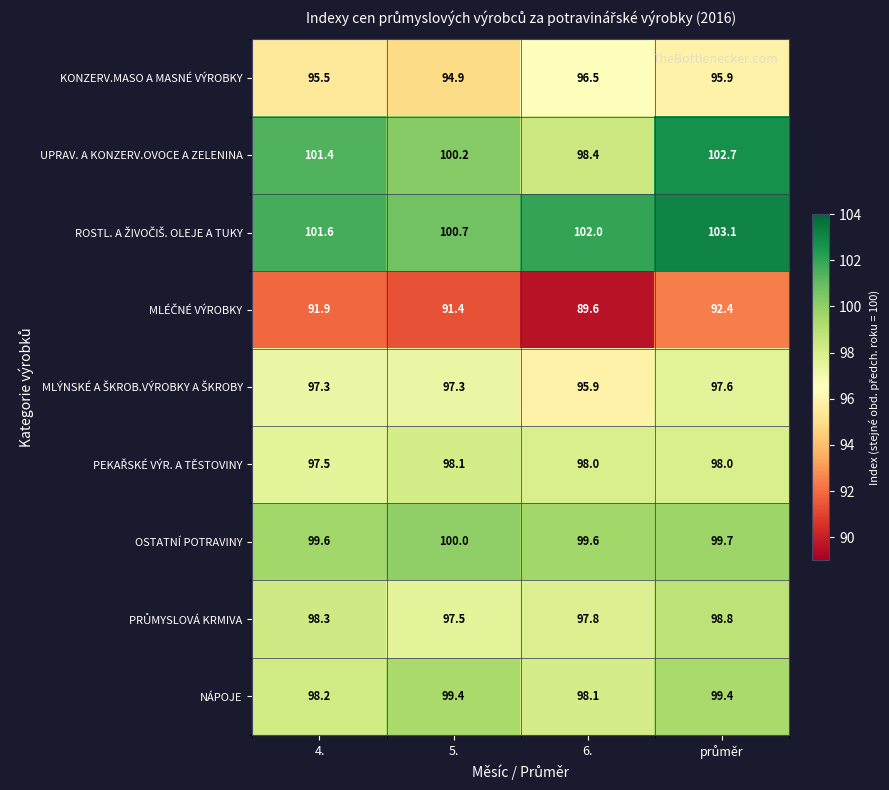

How many data points does each series have?

4